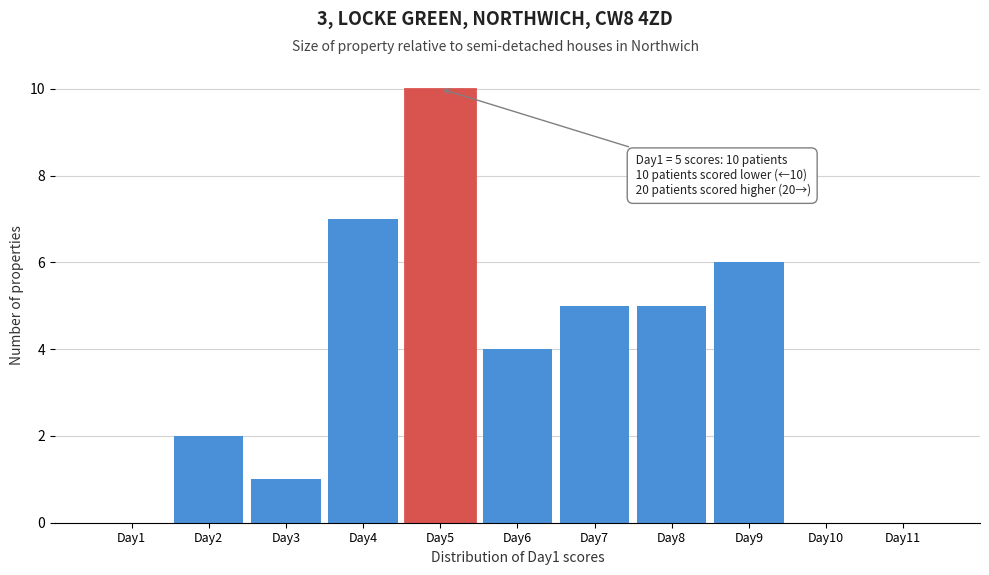

Which range on the x-axis has the tallest bar?

4.5 to 5.5